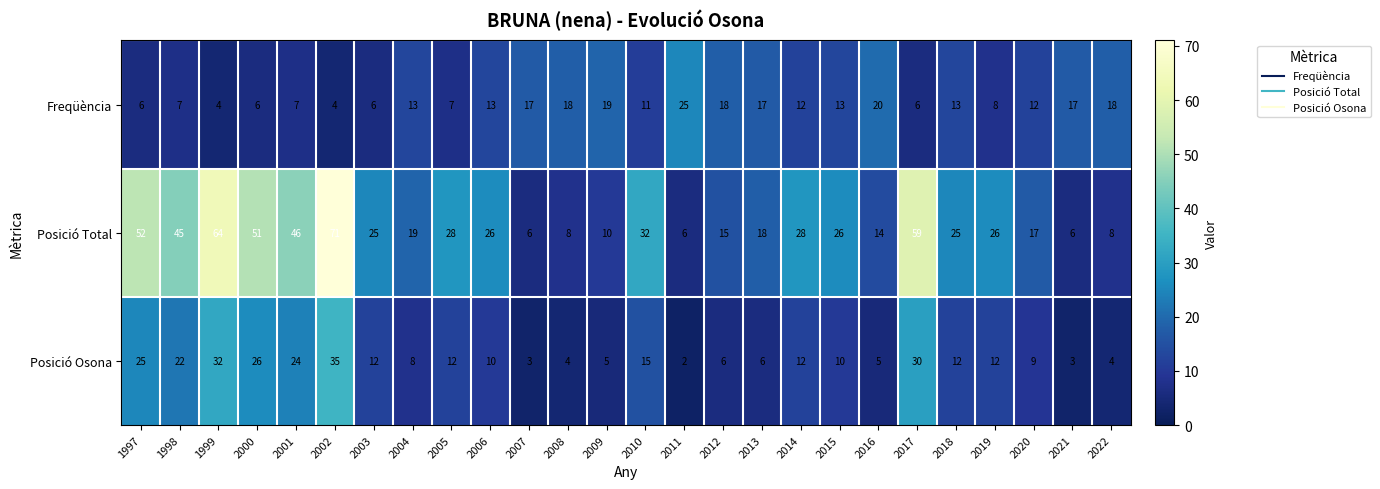

Which series has the largest total across all categories?

Posició Total